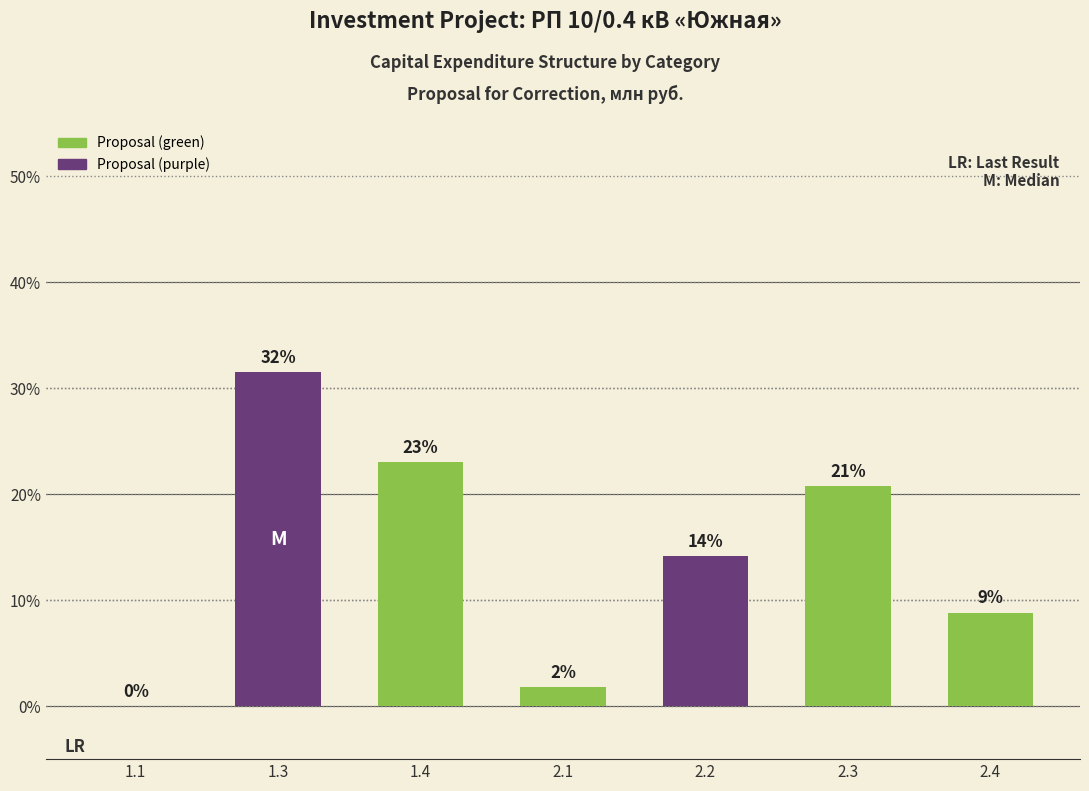

Are the bars horizontal?

No